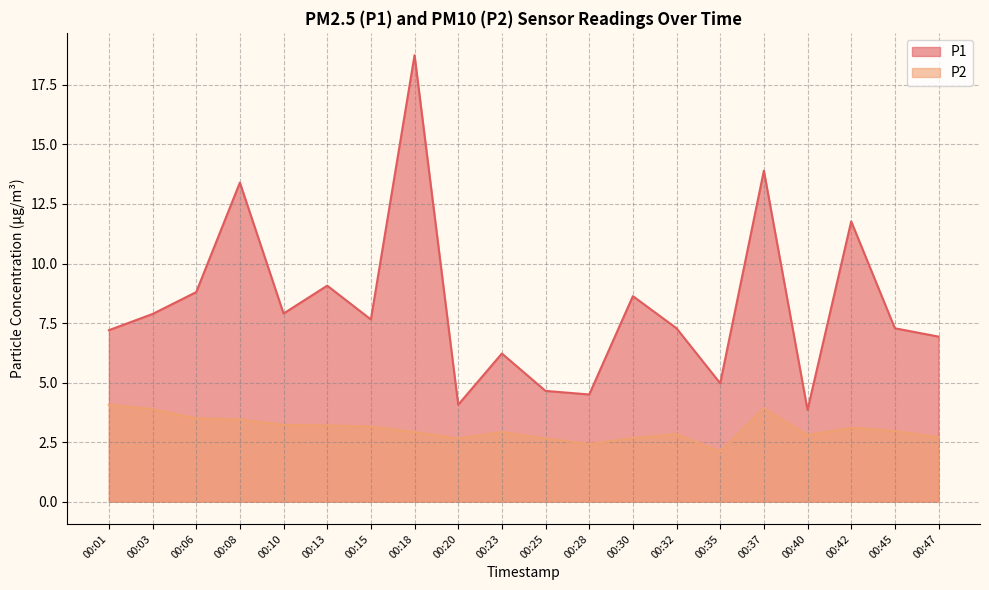

What is the difference between the maximum and minimum values in the P2 series?

2.0